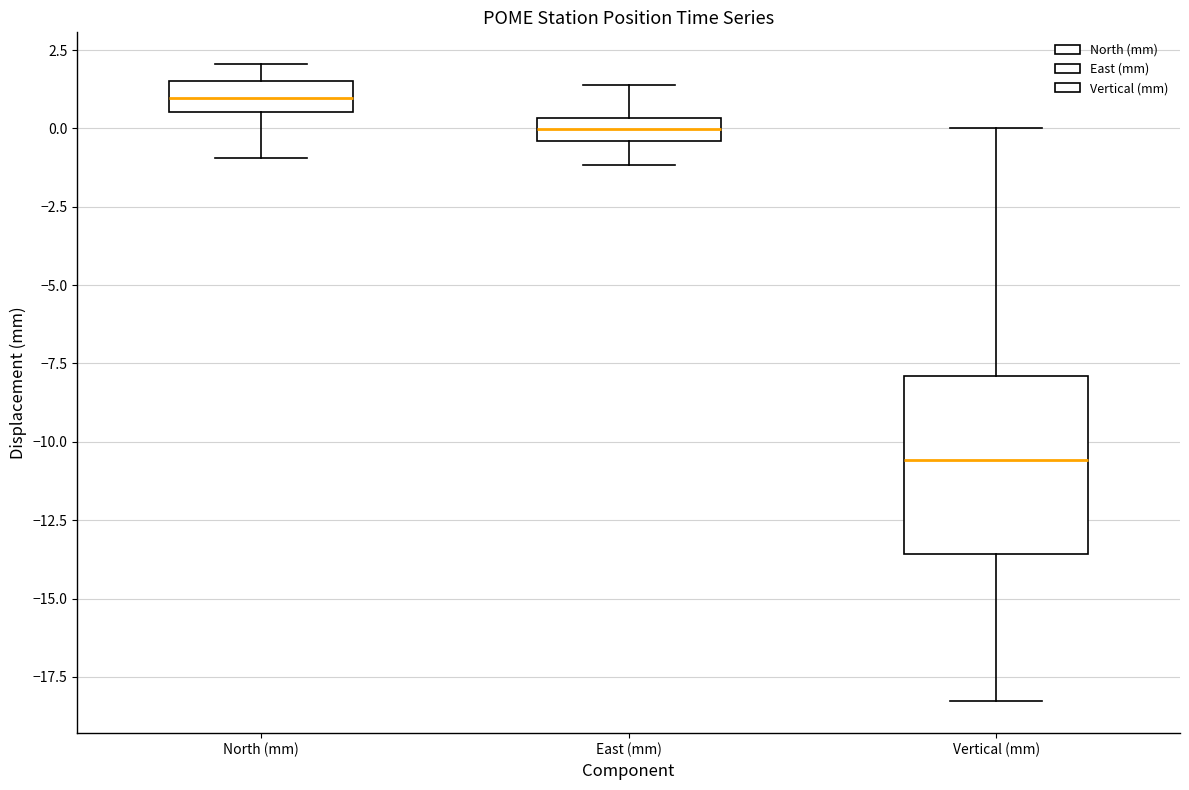

Where is the lower edge of the box for Vertical (mm) on the y-axis? The values are not printed on the chart, so give them approximately, as read against the axis.

-13.5